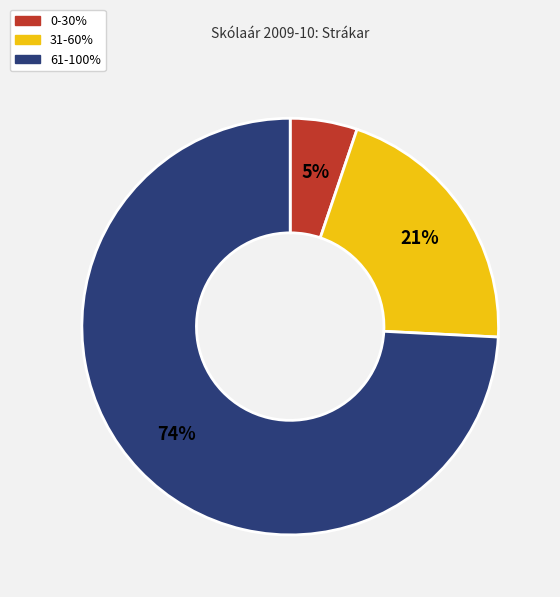

To the nearest percent, what is the difference between the largest and smallest slice percentages?

69%